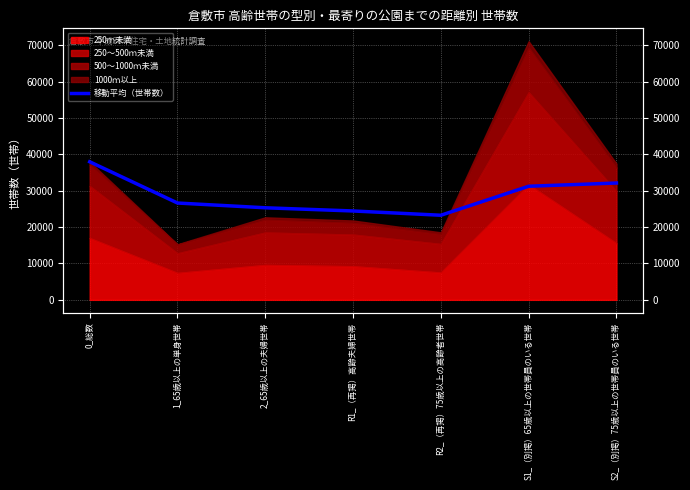

What is the sum of the values at R2_（再掲）75歳以上の高齢者世帯 and R1_（再掲）高齢夫婦世帯?

47695.0